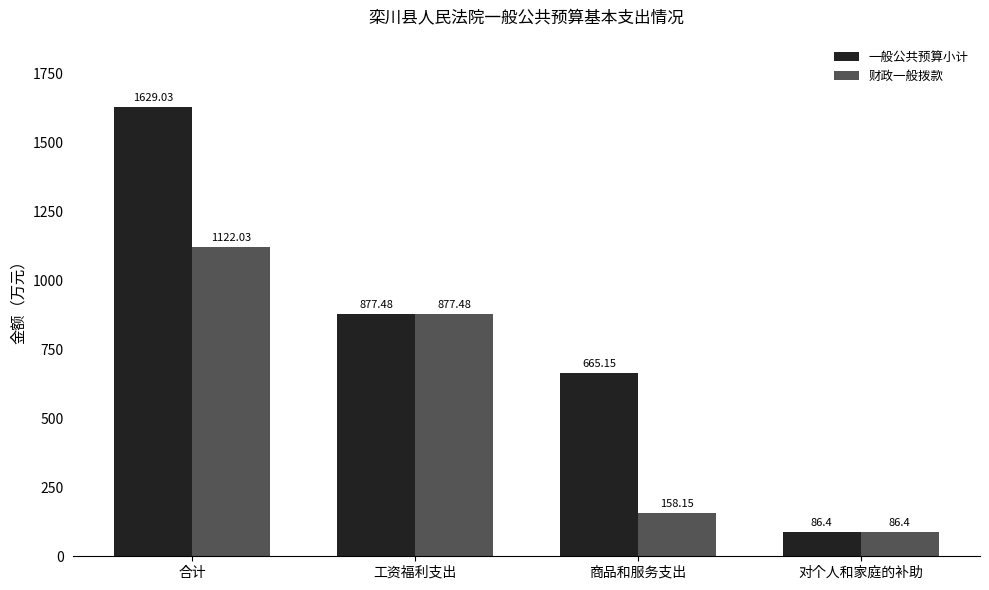

What position from the right is 工资福利支出?

3